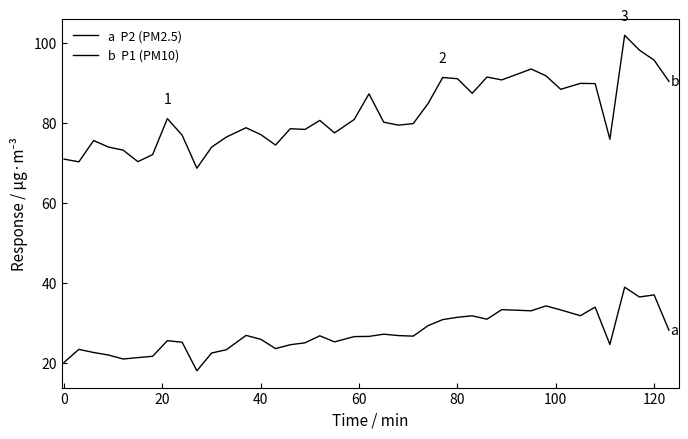

Does the chart have visible grid lines?

No